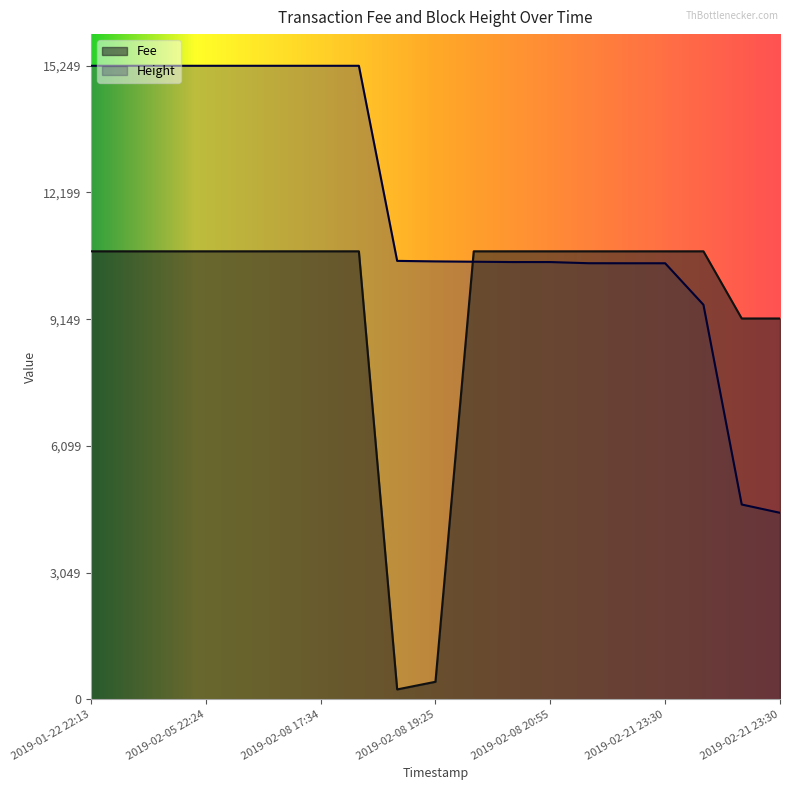

What is the label of the 1st point from the right?

2019-02-21 23:30